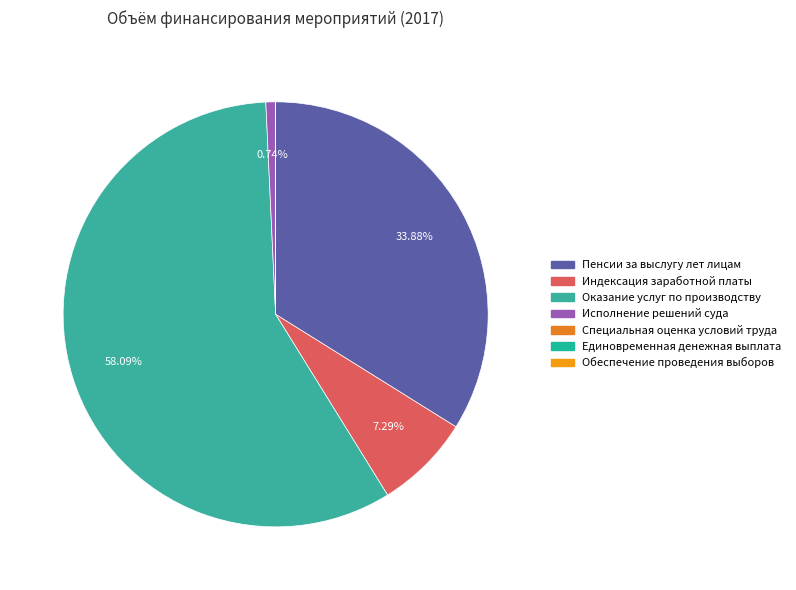

True or false: Пенсии за выслугу лет лицам accounts for 34% of the total.

True